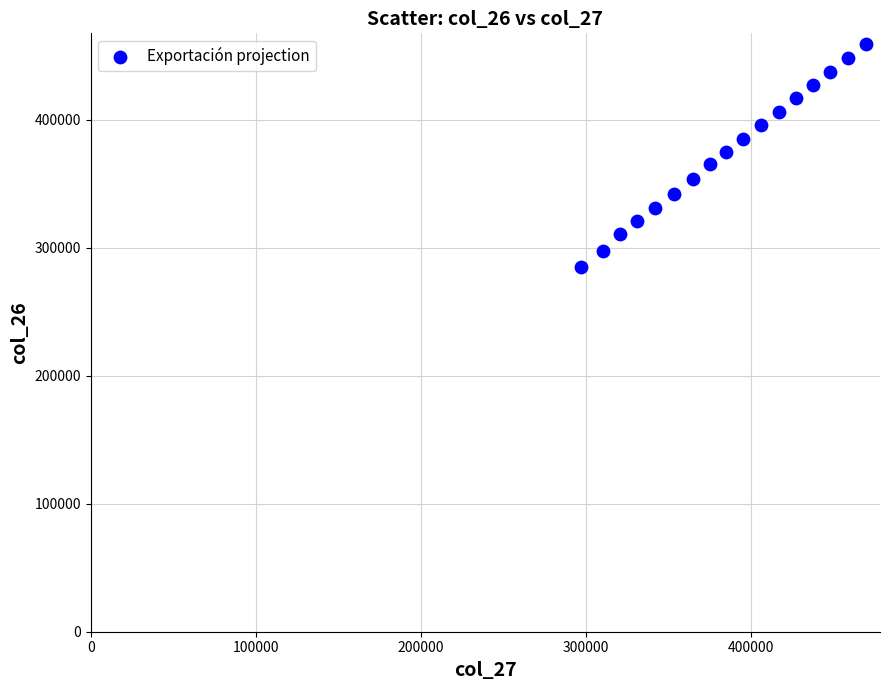

What is the range of Y values (max minus min)?

173885.2